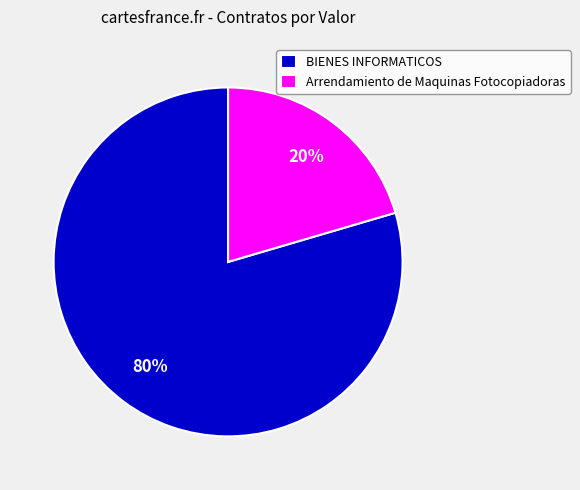

Which slice represents more than half of the pie?

BIENES INFORMATICOS